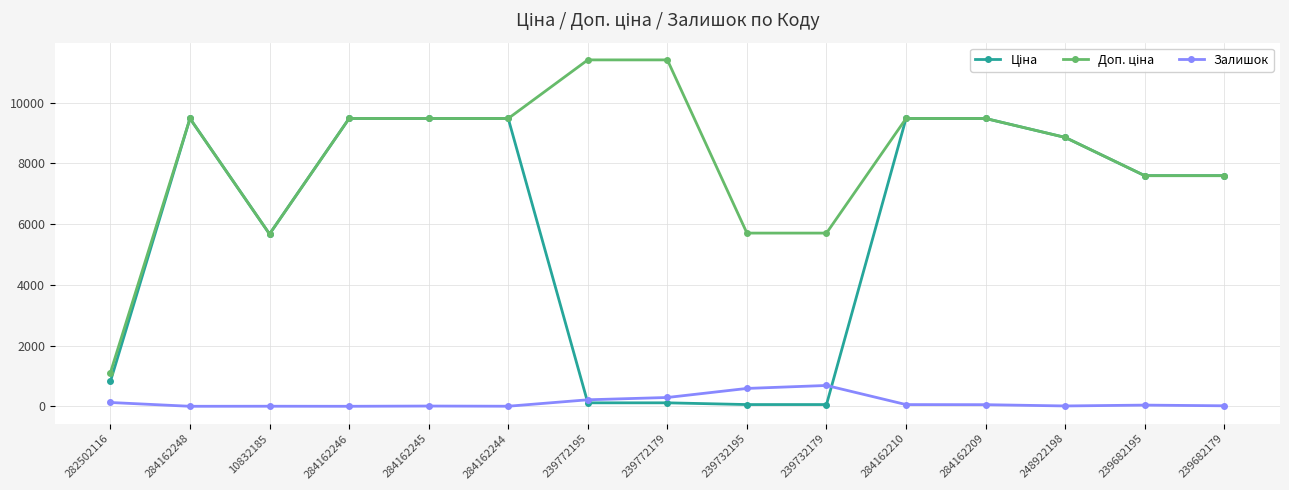

At how many categories does at least one series exceed 7142?

11